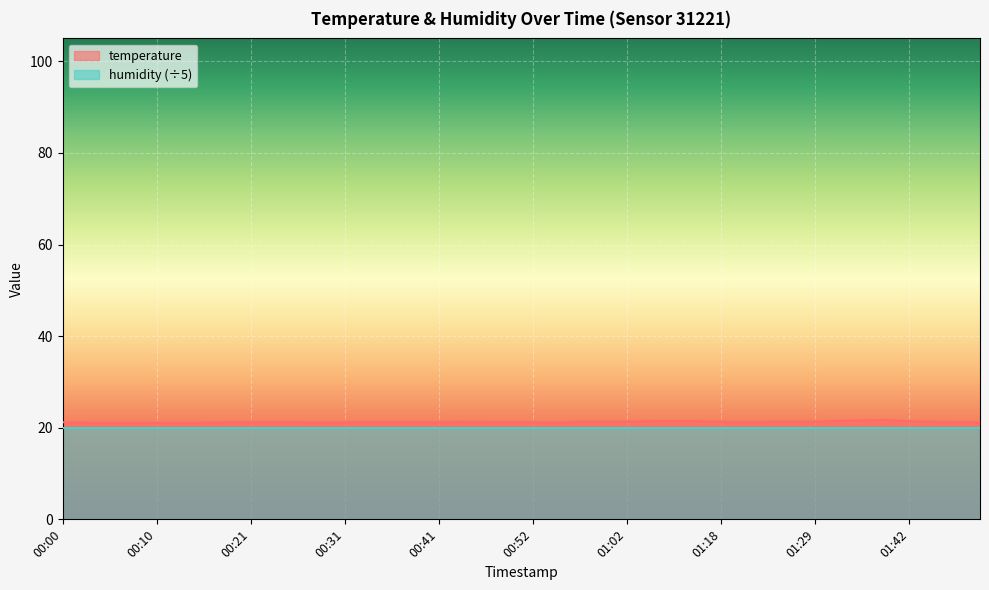

Reading left to right, transcribe all the data shown in this chart.

00:00=21.2	00:03=21.1	00:05=21.1	00:08=21.1	00:10=21.1	00:13=21.1	00:16=21.1	00:18=21.2	00:21=21.2	00:23=21.2	00:26=21.2	00:28=21.1	00:31=21.2	00:33=21.2	00:36=21.2	00:39=21.2	00:41=21.2	00:44=21.3	00:46=21.2	00:49=21.2	00:52=21.2	00:54=21.1	00:57=21.3	00:59=21.3	01:02=21.3	01:04=21.4	01:07=21.4	01:09=21.4	01:18=21.3	01:20=21.2	01:24=21.3	01:26=21.3	01:29=21.3	01:32=21.5	01:34=21.6	01:36=21.7	01:42=21.4	01:45=21.3	01:47=21.2	01:50=21.2